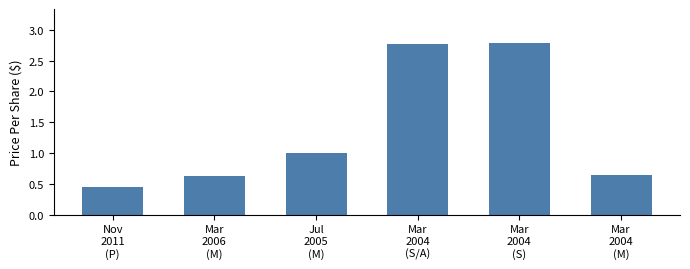

What is the sum of all values?

8.2